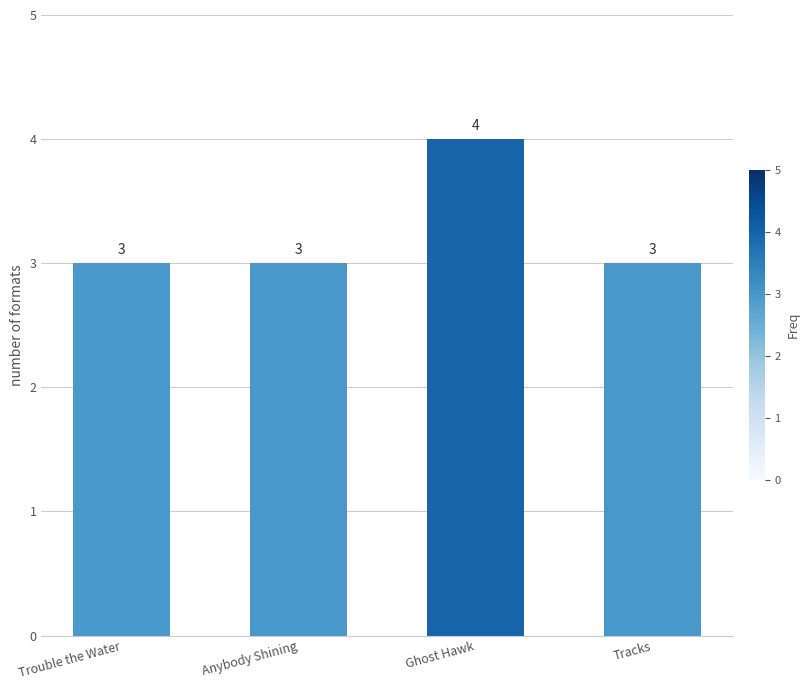

What value does the data have at Tracks?

3